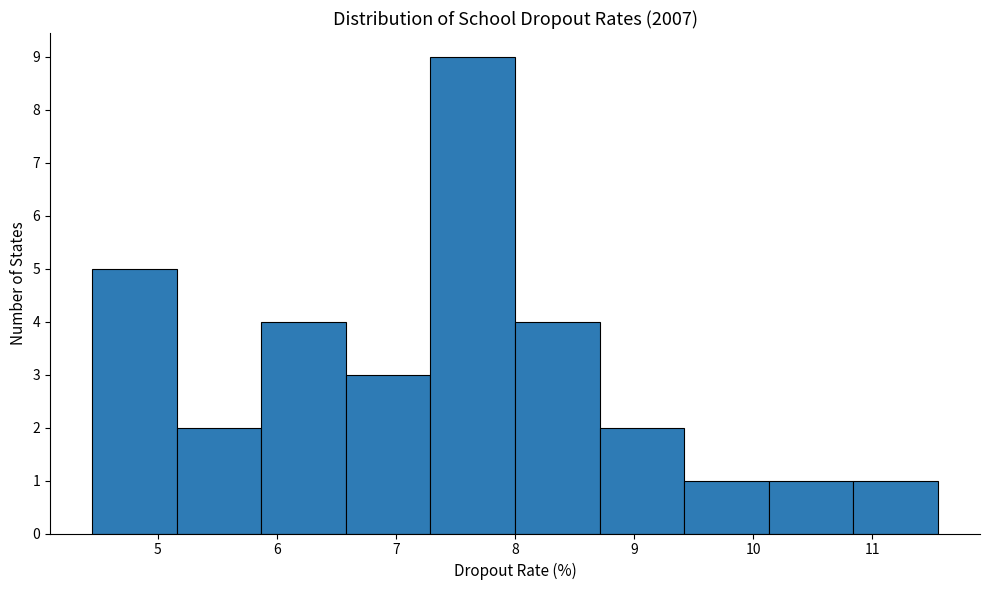

Reading left to right, transcribe this chart: for each bar, give the range it covers on the x-axis and its height. Neither the bar edges nor the heights are printed on the chart, so give them approximately, as read against the axes.

4.45 to 5.16: 5
5.16 to 5.87: 2
5.87 to 6.58: 4
6.58 to 7.29: 3
7.29 to 8.00: 9
8.00 to 8.71: 4
8.71 to 9.42: 2
9.42 to 10.13: 1
10.13 to 10.84: 1
10.84 to 11.55: 1